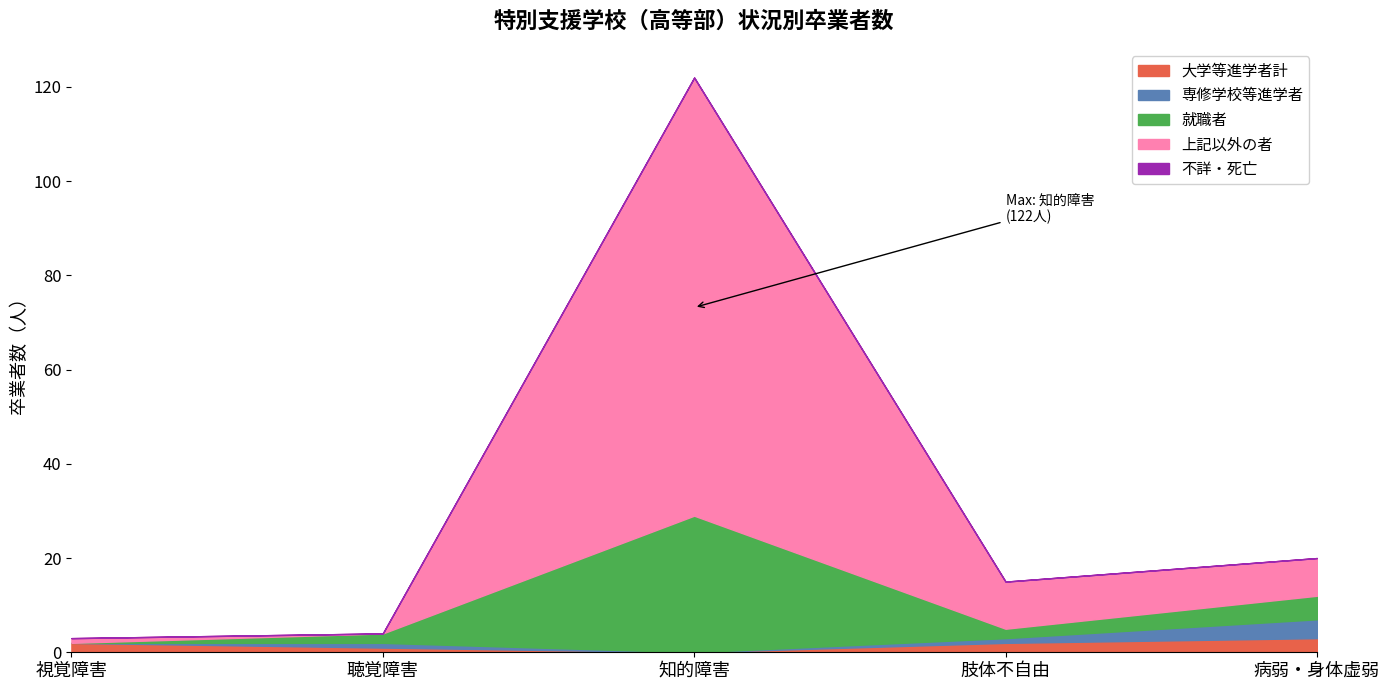

What position from the right is 知的障害?

3